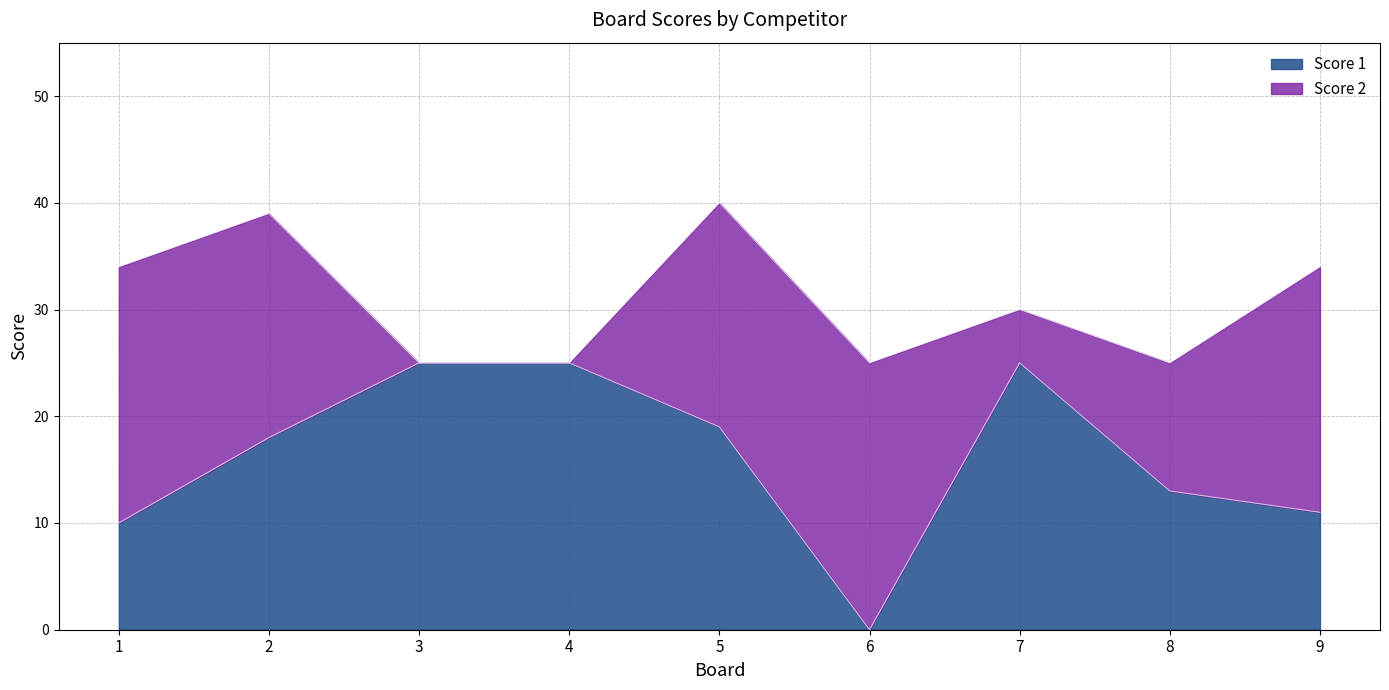

Rank the categories by value from highest to lowest.

3, 4, 7, 5, 2, 8, 9, 1, 6